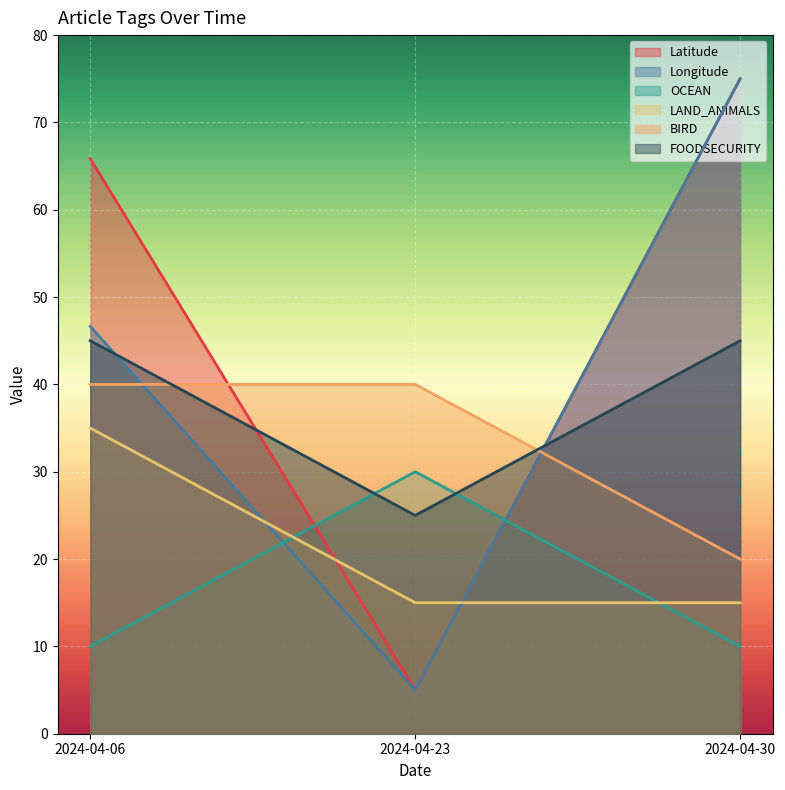

How many OCEAN values are between 10 and 30?

3